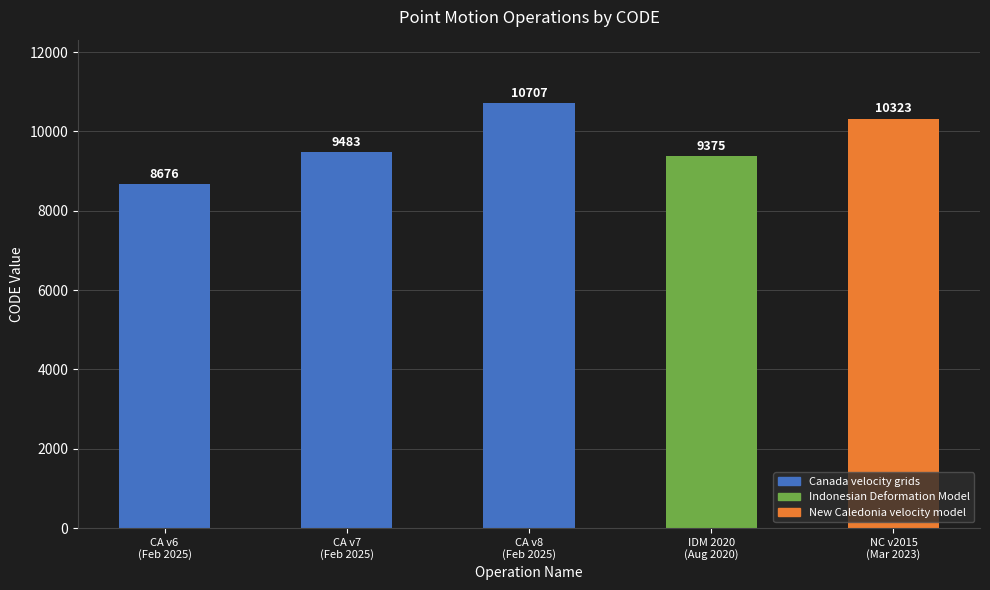

What is the change in value from CA v6
(Feb 2025) to CA v7
(Feb 2025)?

+807